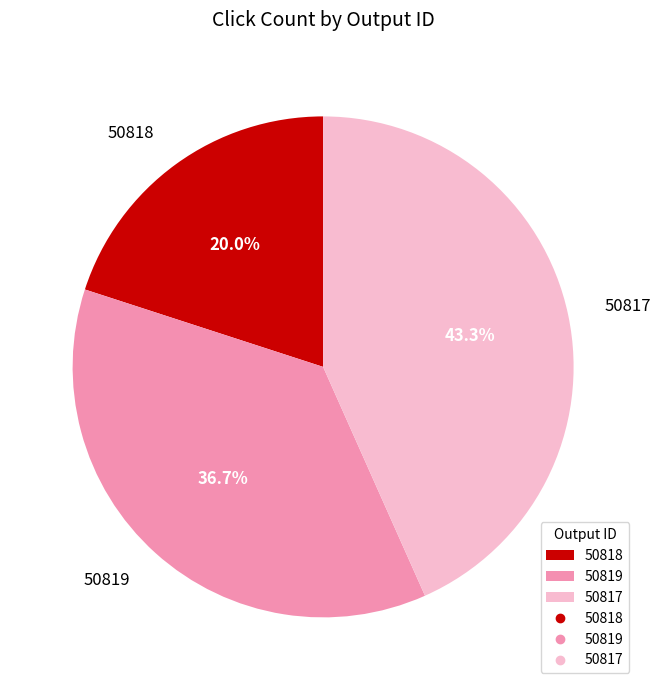

To the nearest percent, what is the difference between the 50819 and 50818 slice percentages?

17%